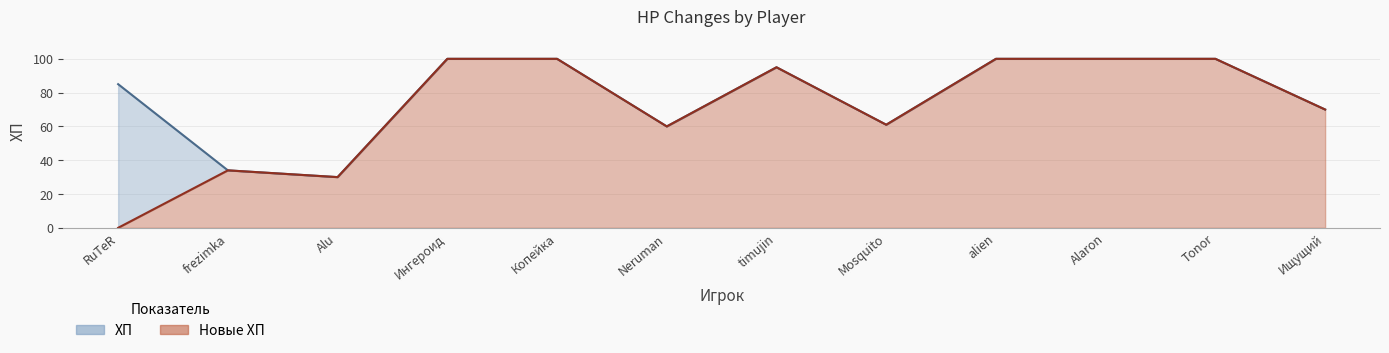

Where is Новые ХП nearest to the value 50?

Neruman